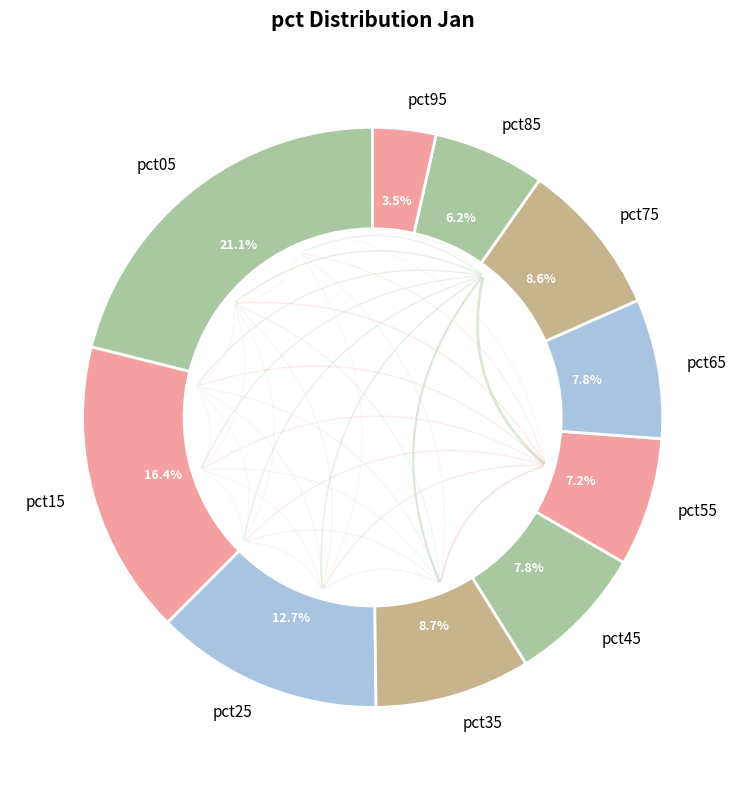

Count the number of slices in the pie.

10